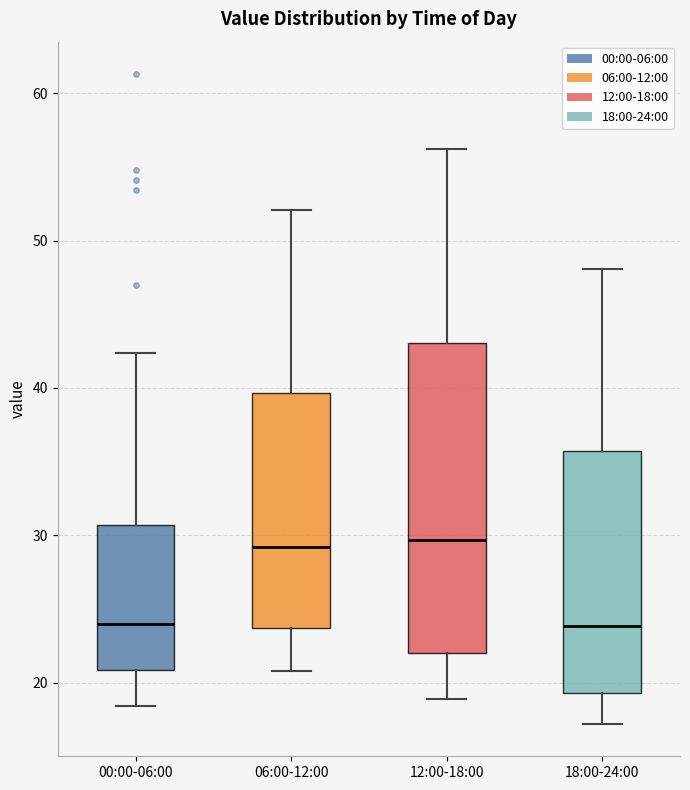

Comparing the boxes themselves (not the whiskers), which one is the tallest?

12:00-18:00